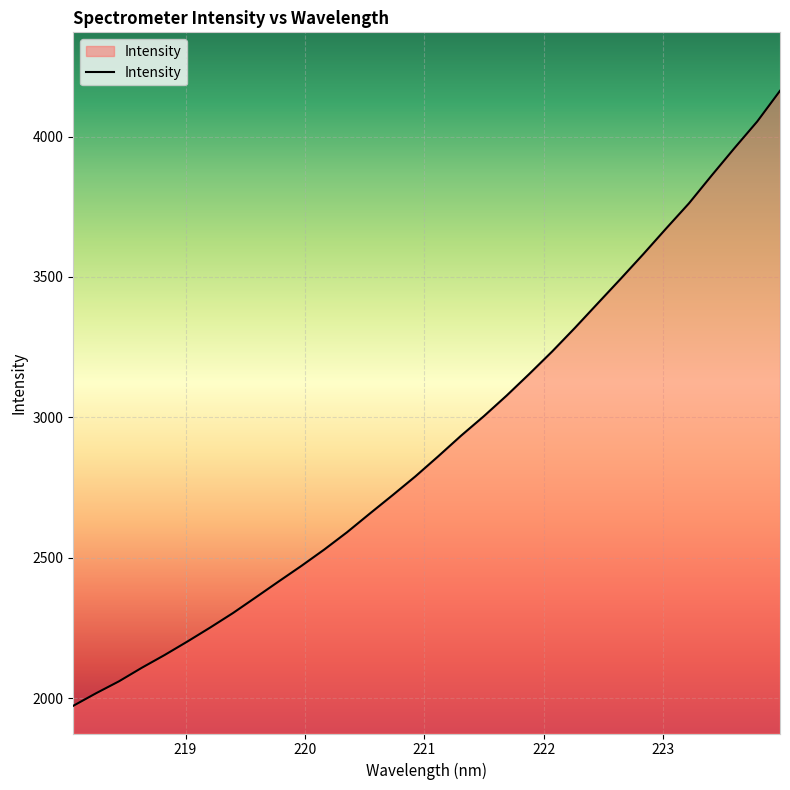

What is the maximum value shown in the chart?

4162.9